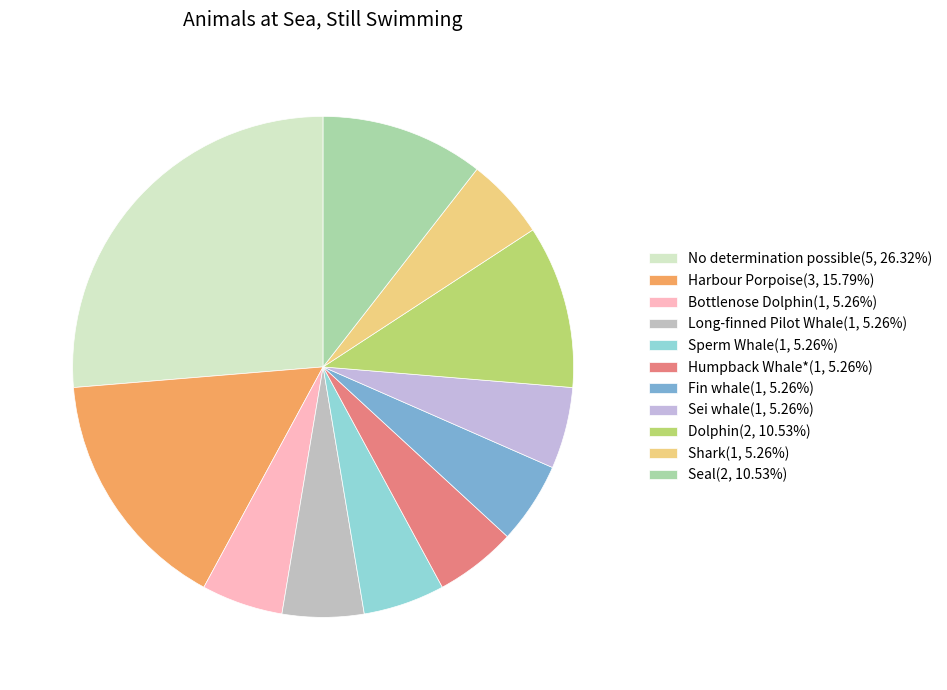

The Dolphin slice represents 23% of the pie. True or false?

False